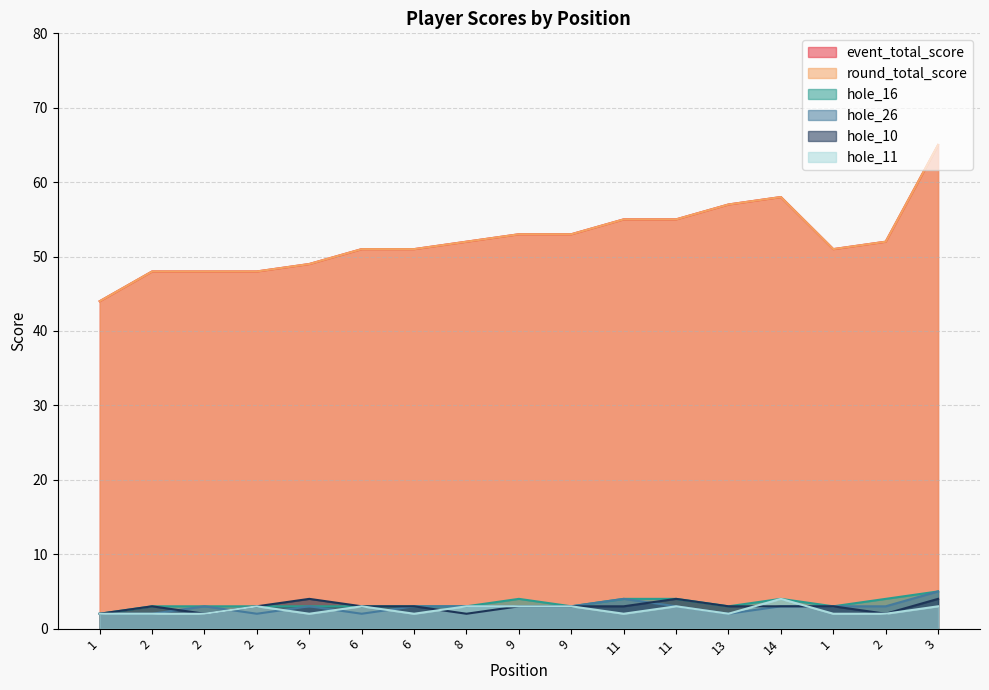

The value of hole_16 at 9 is 4. True or false?

True